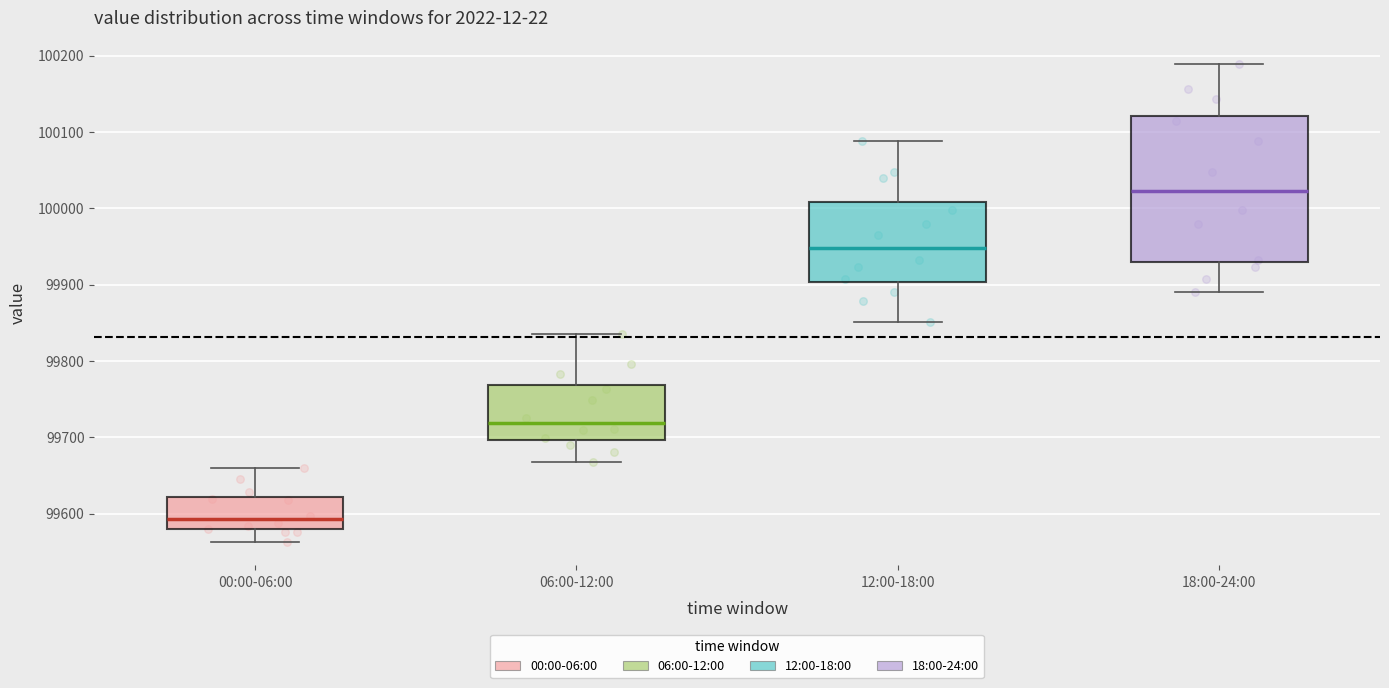

Reading left to right, read every box against the y-axis: the position of its median line, the range the box covers, and the ends of its whiskers. The values are not printed on the chart, so give them approximately, as read against the axis.

00:00-06:00: median 99590, box 99580 to 99620, whiskers 99560 to 99660
06:00-12:00: median 99720, box 99700 to 99770, whiskers 99670 to 99840
12:00-18:00: median 99950, box 99900 to 100010, whiskers 99850 to 100090
18:00-24:00: median 100020, box 99930 to 100120, whiskers 99890 to 100190